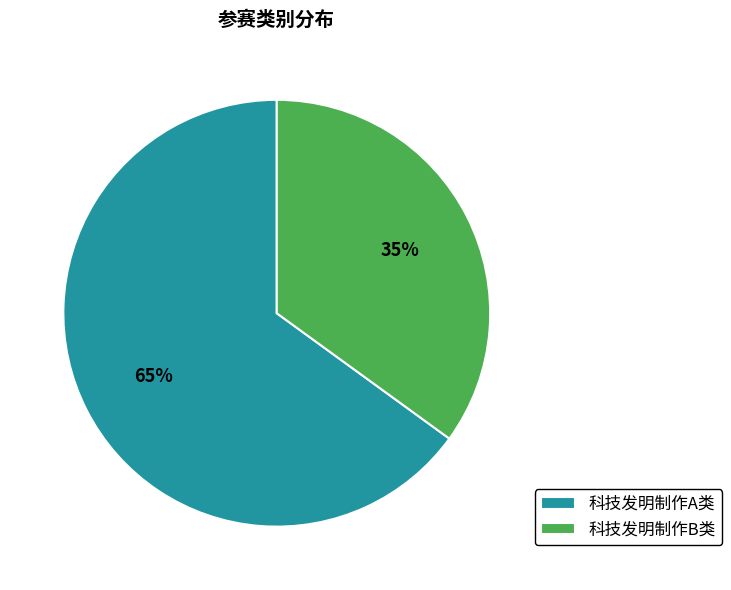

Which category accounts for the majority?

科技发明制作A类